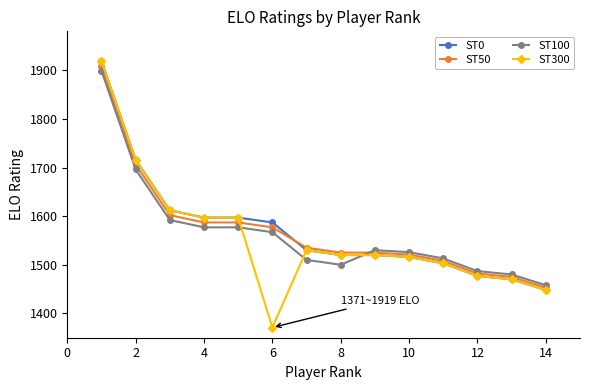

What is the value of the ST100 point at the 14th from the left?

1458